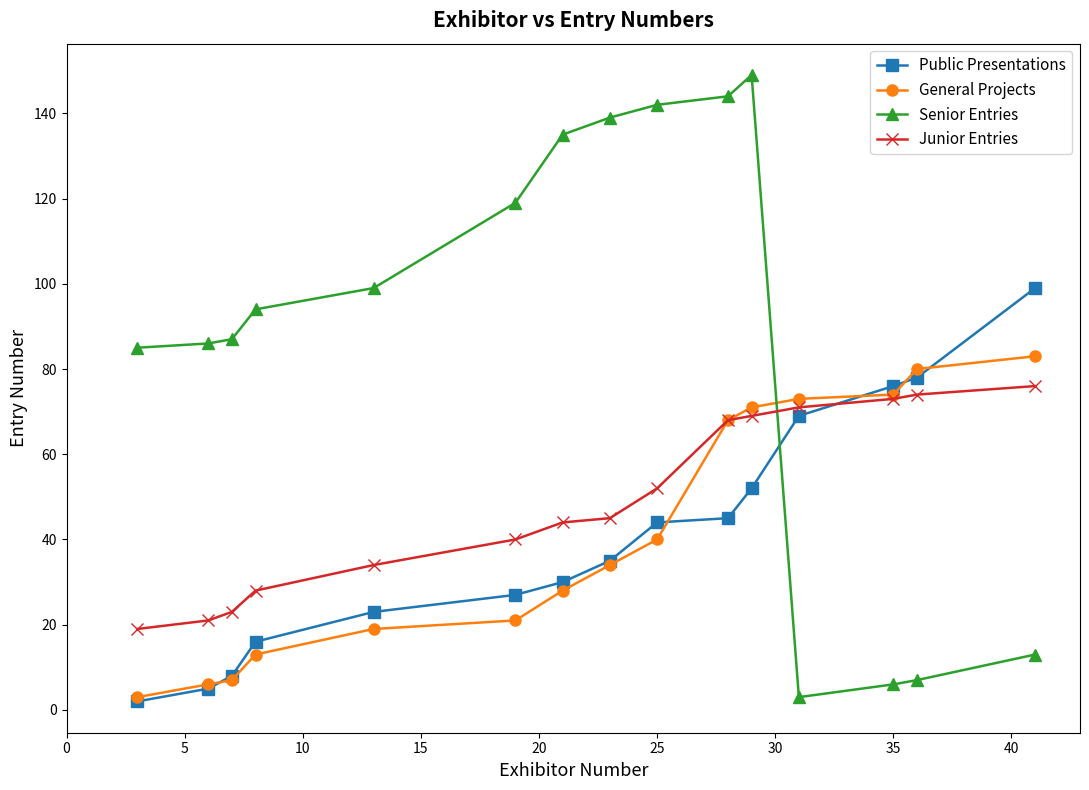

What are all the series names shown in the legend?

Public Presentations, General Projects, Senior Entries, Junior Entries